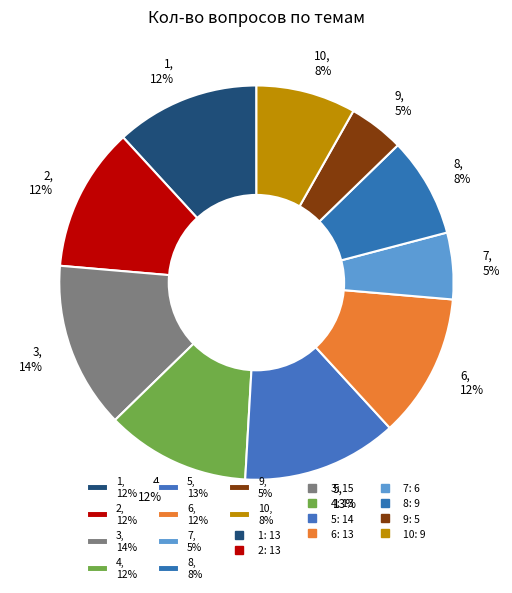

To the nearest percent, what percentage of the pie is 10, 8%?

8%